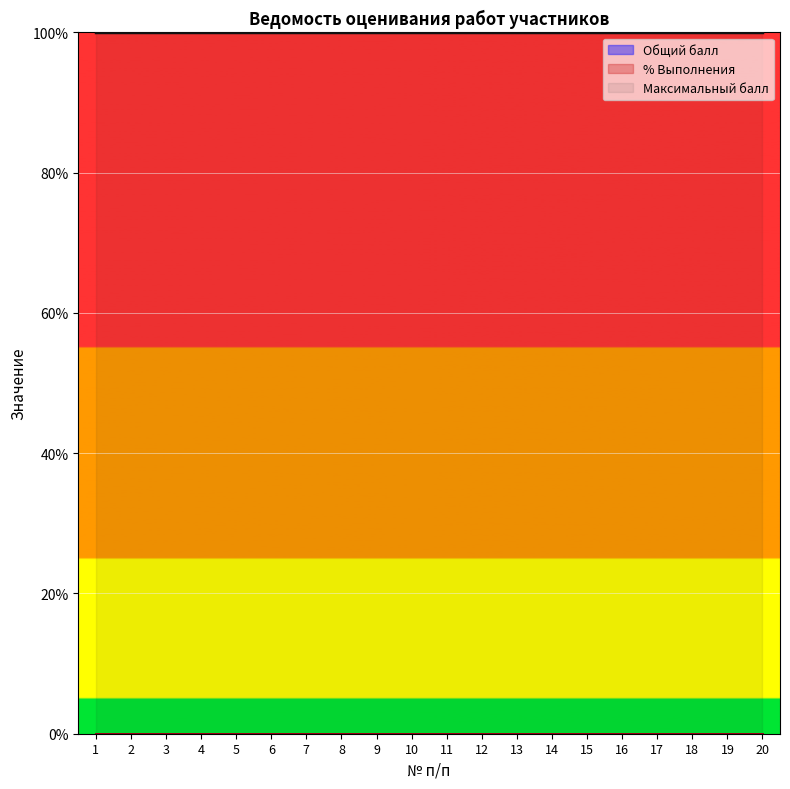

Is the value of Общий балл at 13 greater than the value of % Выполнения at 20?

No